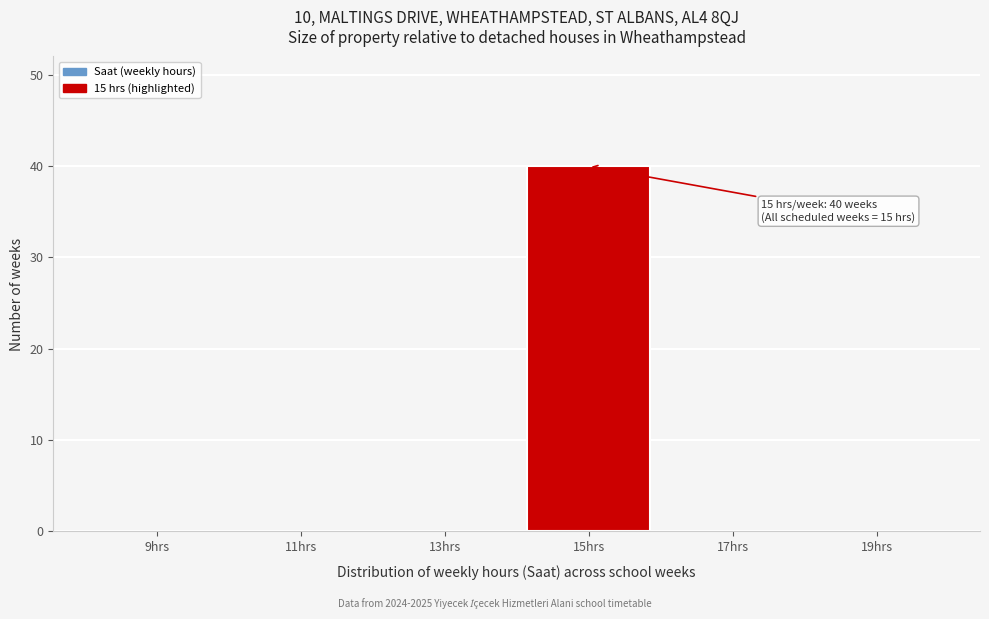

Reading left to right, extract all data points from this chart.

9hrs=0	11hrs=0	13hrs=0	15hrs=40	17hrs=0	19hrs=0